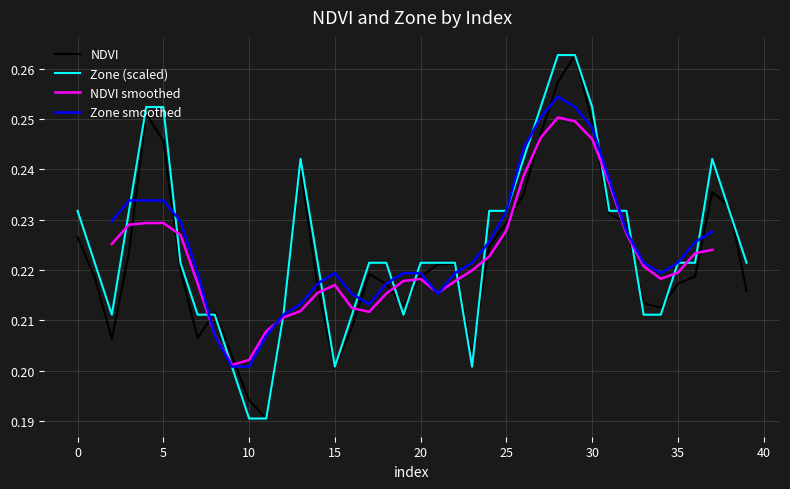

At which label is NDVI closest to 0?

11